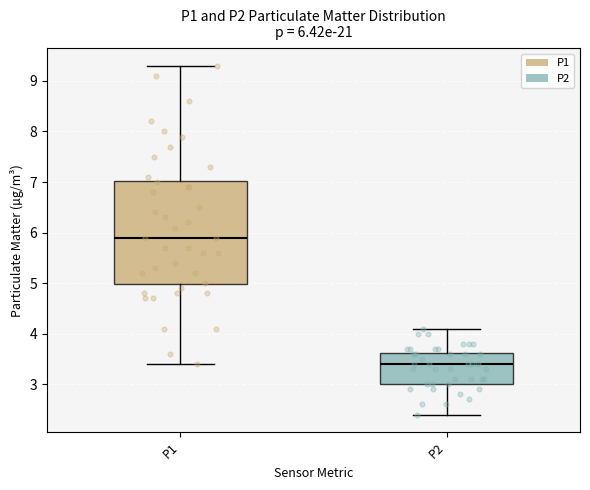

Which box has the lowest median line?

P2